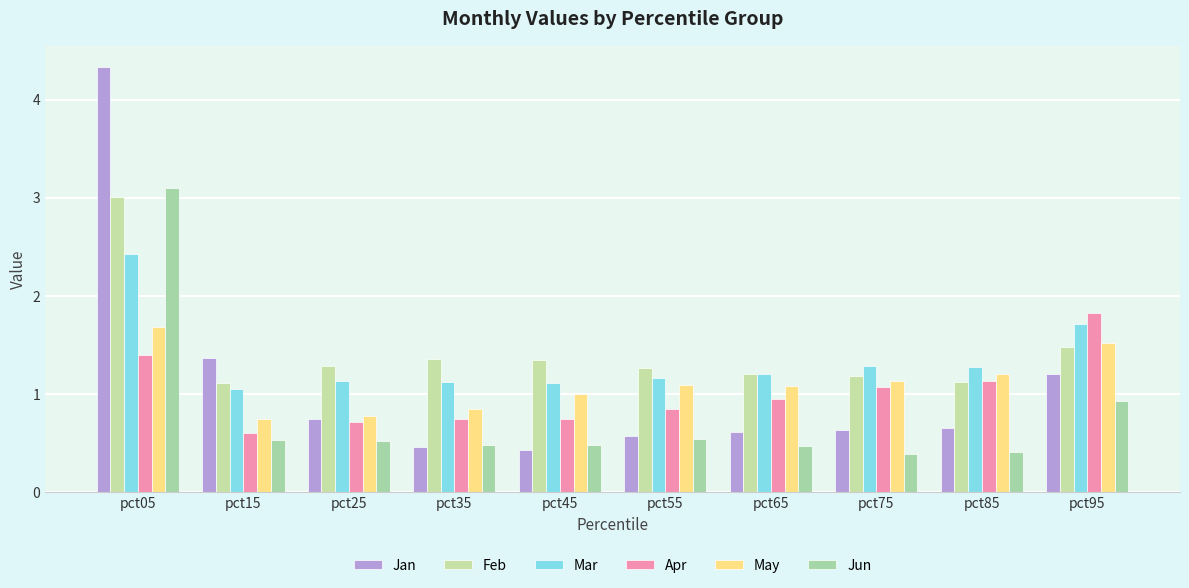

What is the highest value of the May series?

1.7